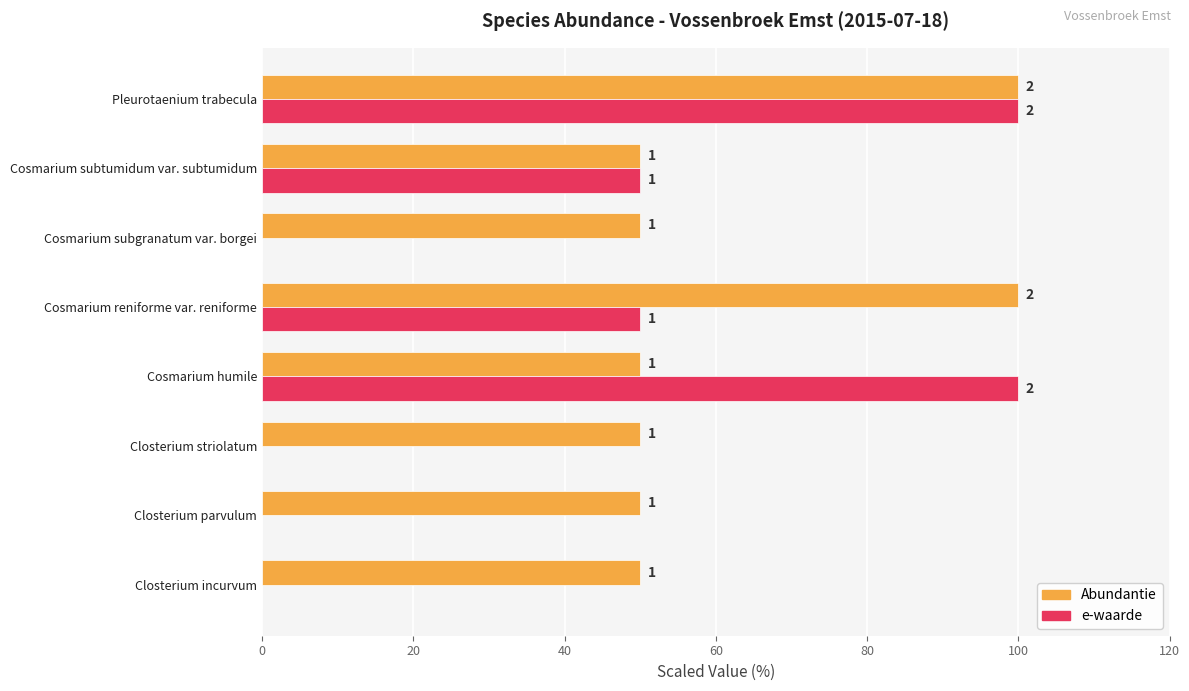

What are all the series names shown in the legend?

Abundantie, e-waarde